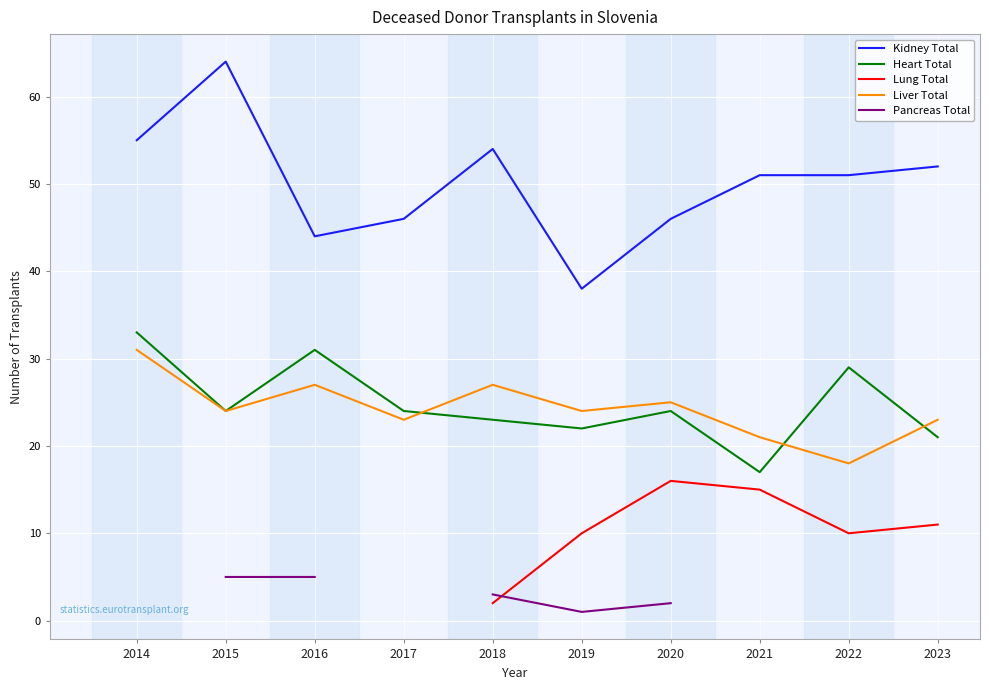

What are all the series names shown in the legend?

Kidney Total, Heart Total, Lung Total, Liver Total, Pancreas Total